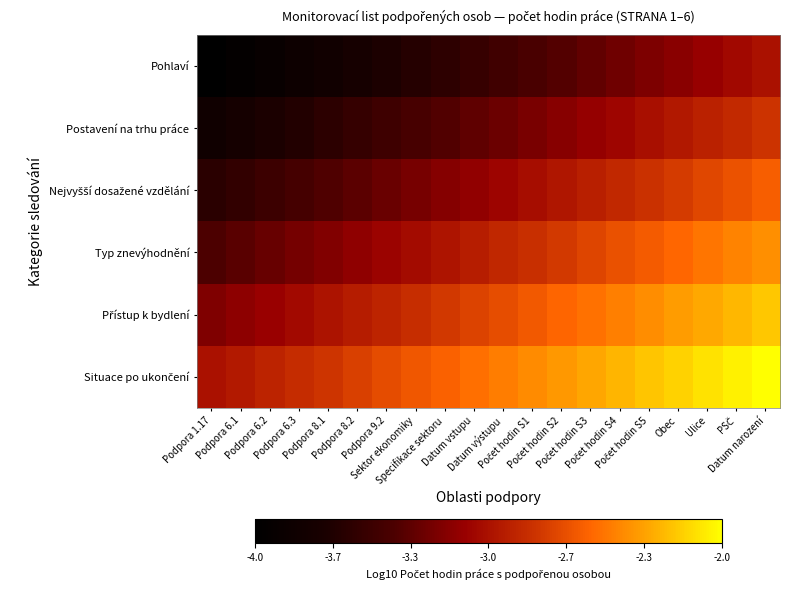

Which has a higher value, Podpora 8.2 or Obec?

Obec